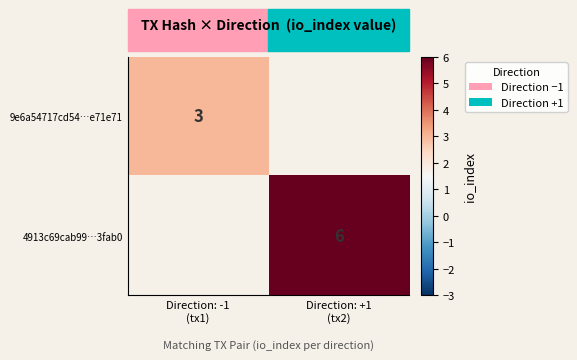

How many data points does each series have?

2